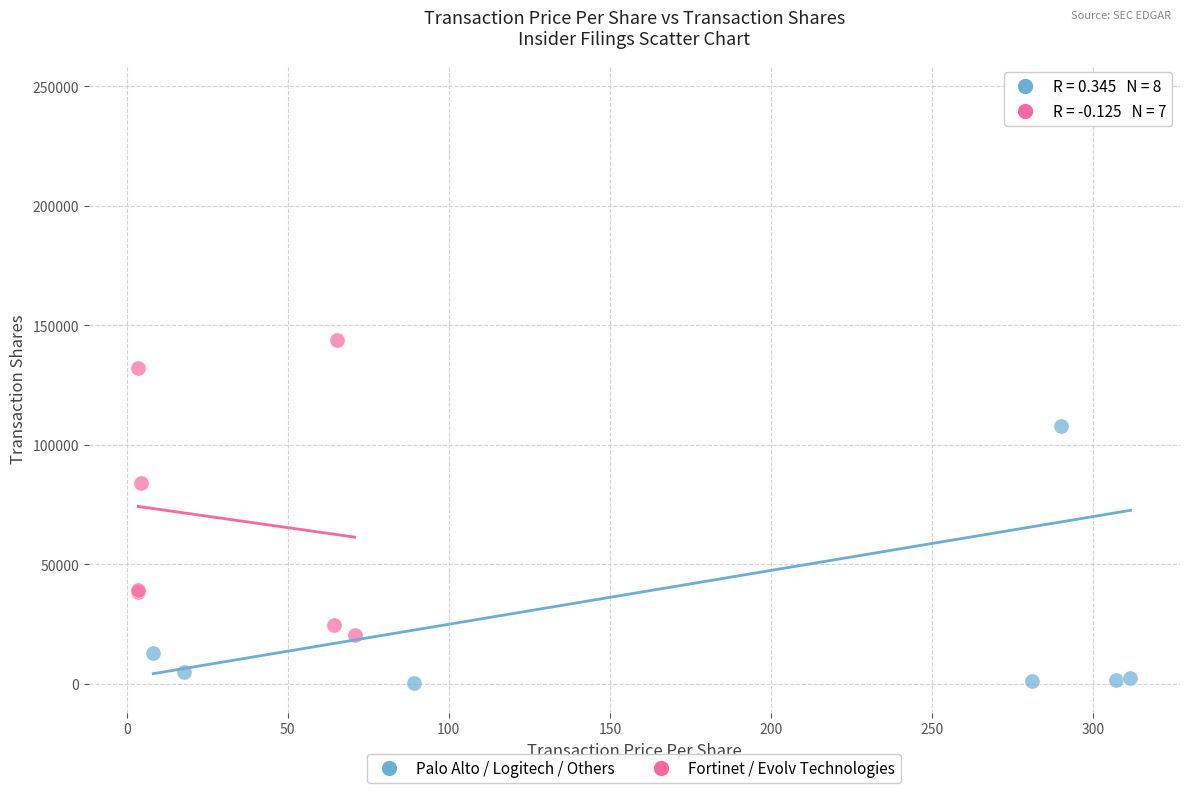

Which series contains the highest Y value?

Palo Alto / Logitech / Others